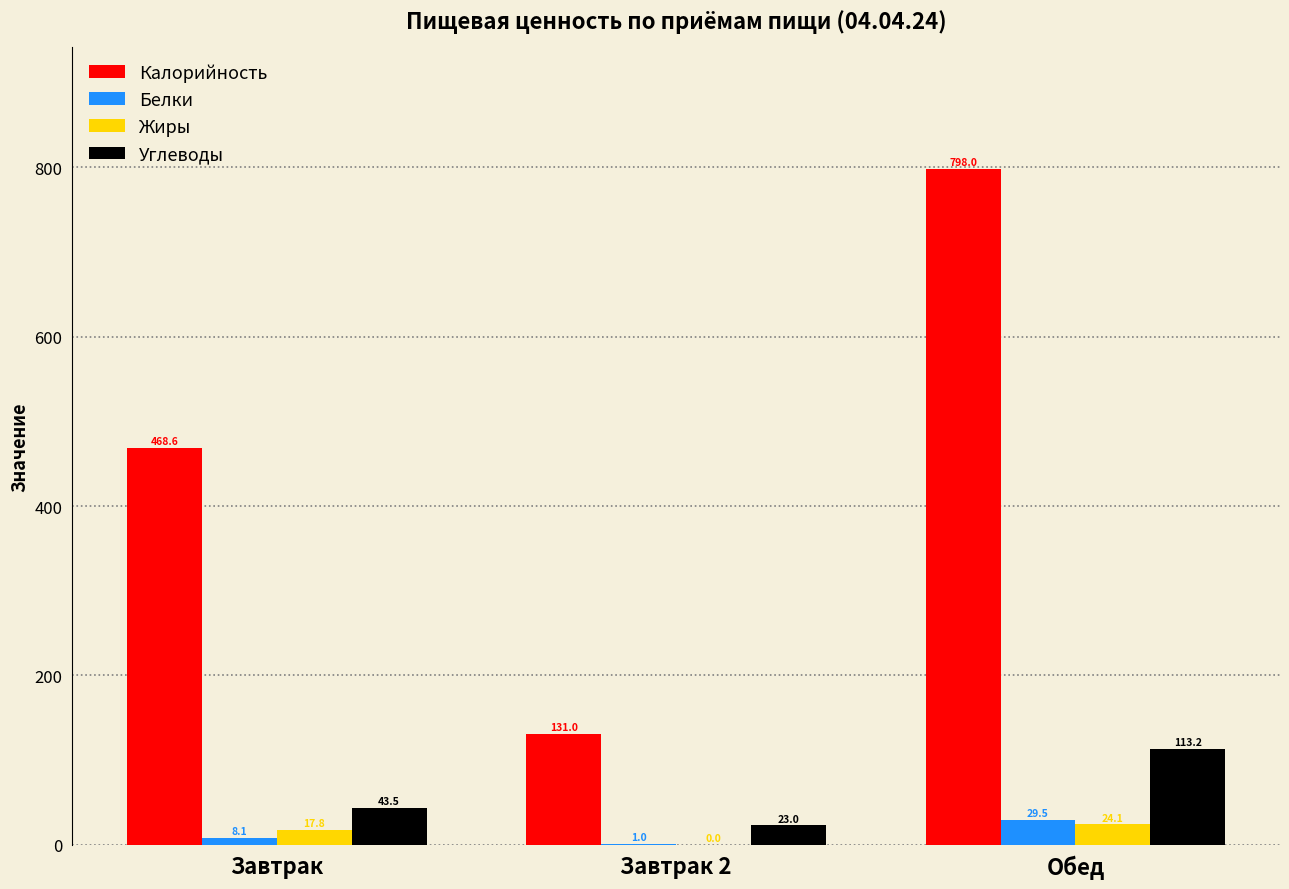

Which series changed the most between Завтрак 2 and Обед?

Калорийность